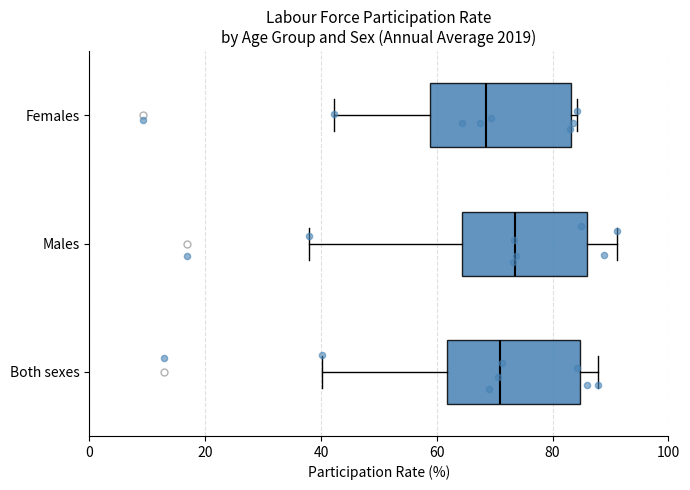

Reading bottom to top, transcribe this box plot: for each box, give where its median line is, the range the box spans, and where its two whiskers end, as read against the x-axis. The values are not printed on the chart, so give them approximately, as read against the axis.

Both sexes: median 70, box 62 to 84, whiskers 40 to 88
Males: median 74, box 64 to 86, whiskers 38 to 92
Females: median 68, box 58 to 84, whiskers 42 to 84 (just right of the box's right edge)